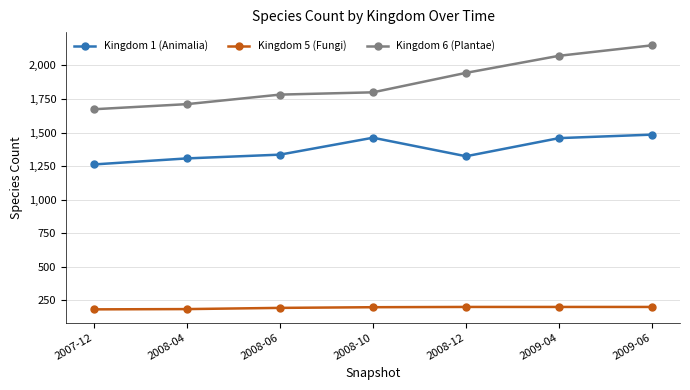

The Kingdom 1 (Animalia) series shows 1336 at 2008-06. True or false?

True